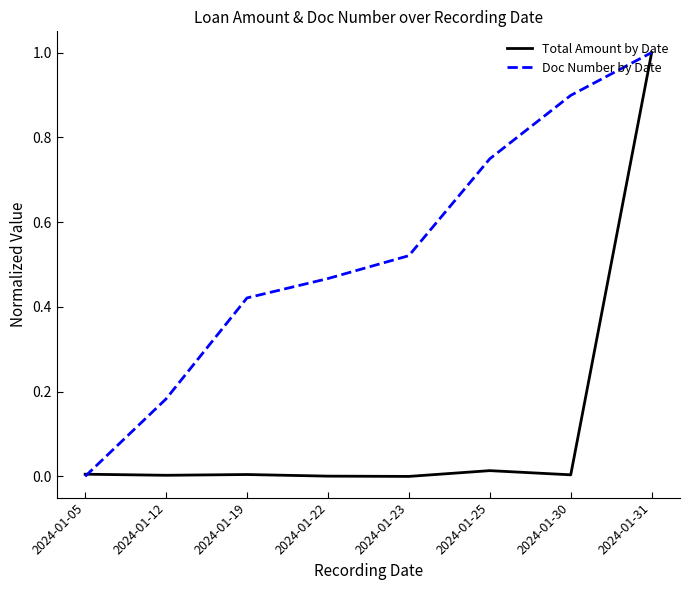

Is this an area chart (filled region under the line)?

No